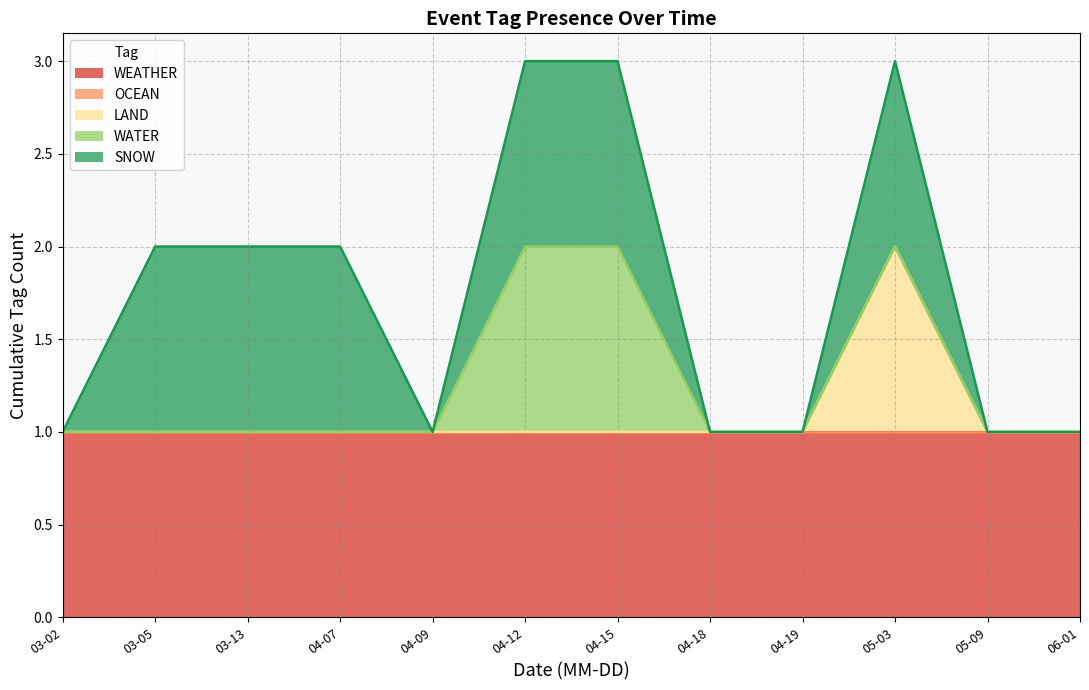

What are all the series names shown in the legend?

WEATHER, OCEAN, LAND, WATER, SNOW